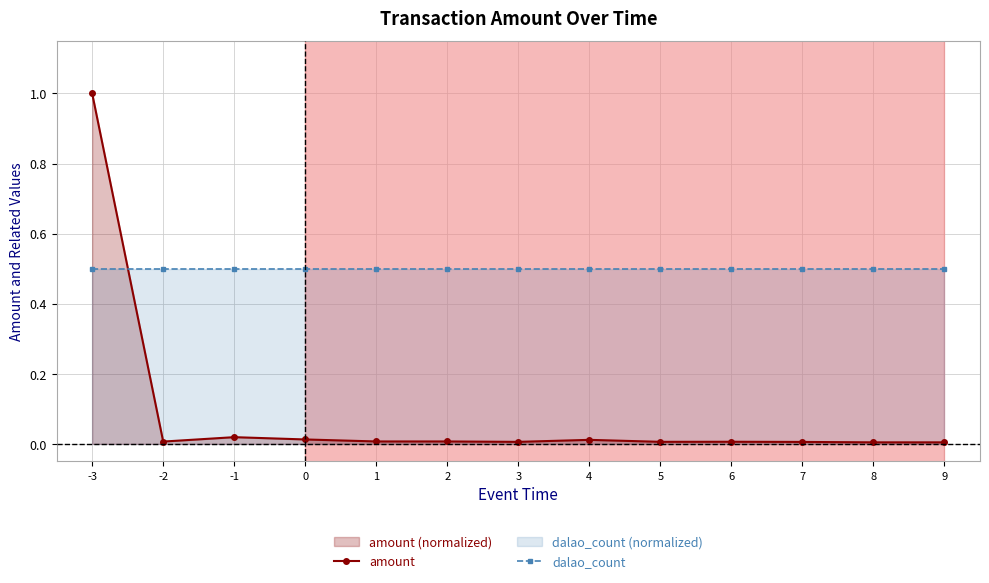

At which label is dalao_count closest to 0?

-3